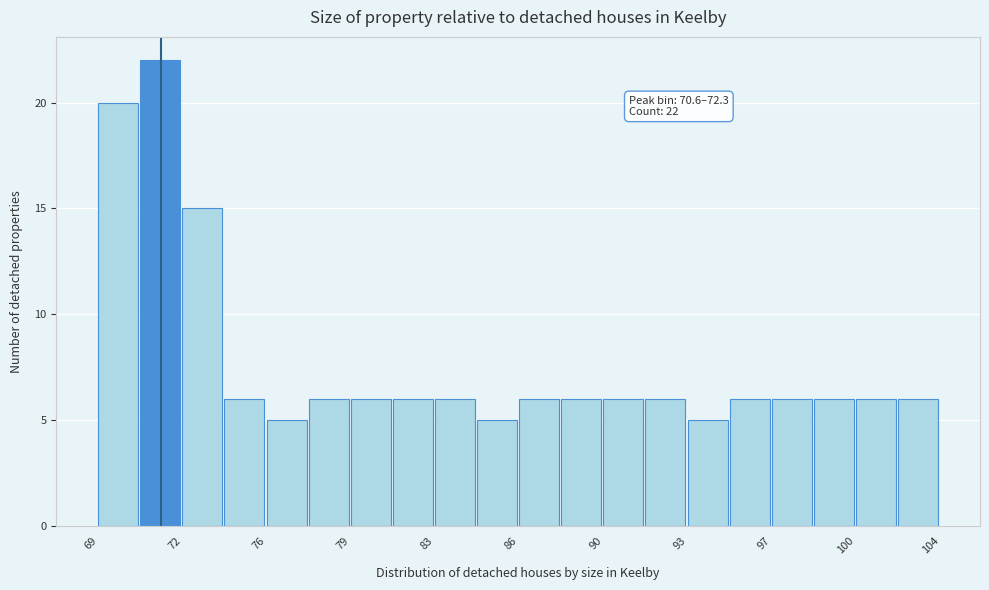

Read against the x-axis, roughly where is the centre of the tallest bar?

71.5